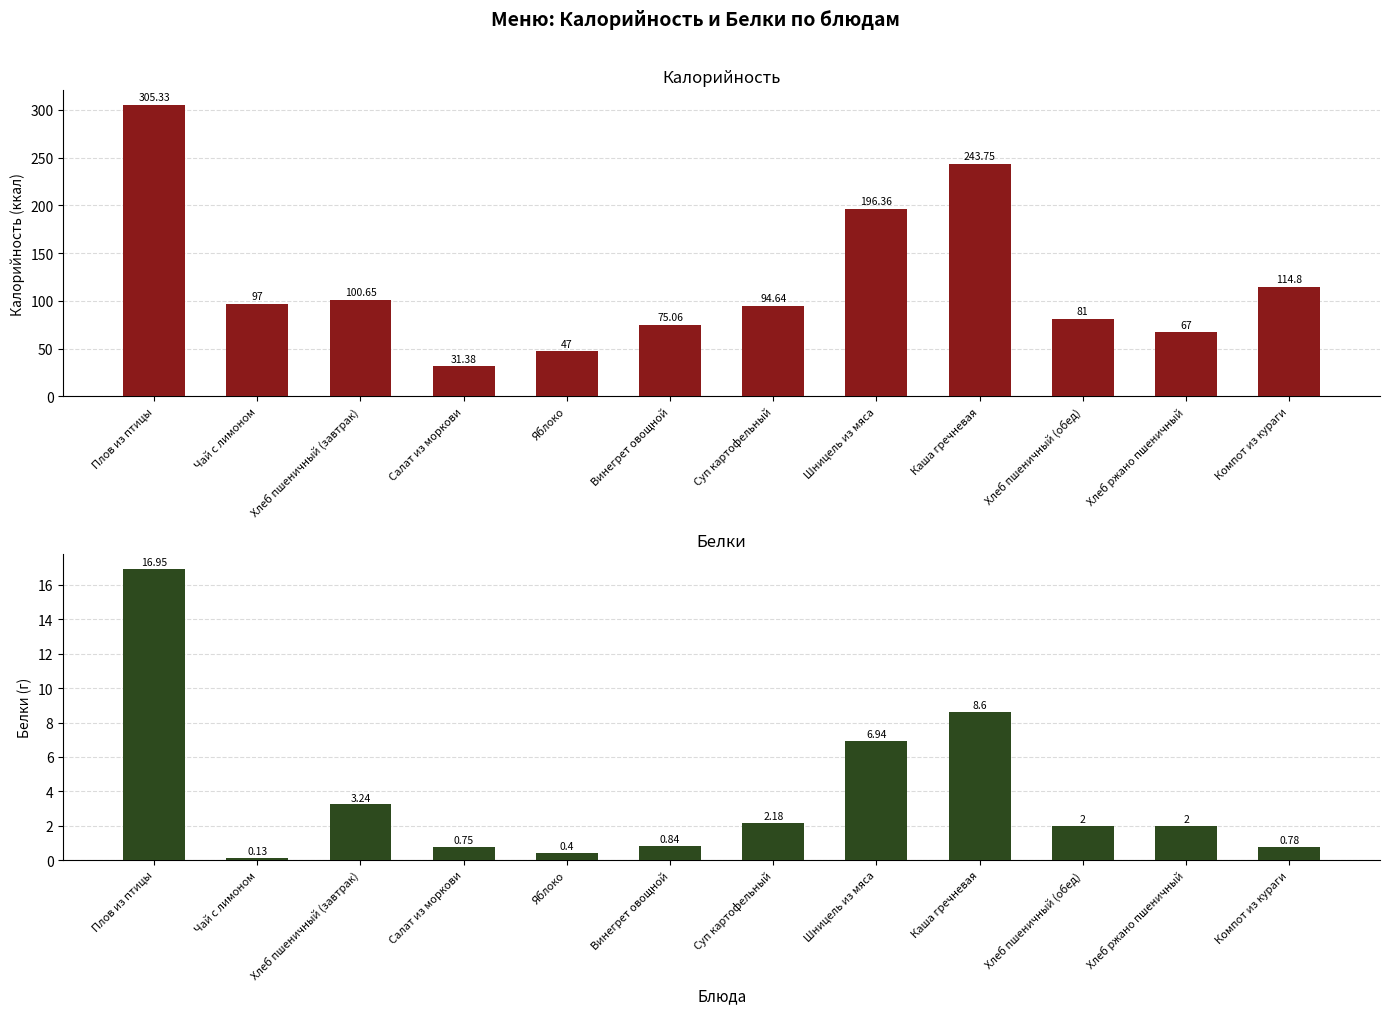

What is the label of the 8th bar from the right?

Яблоко